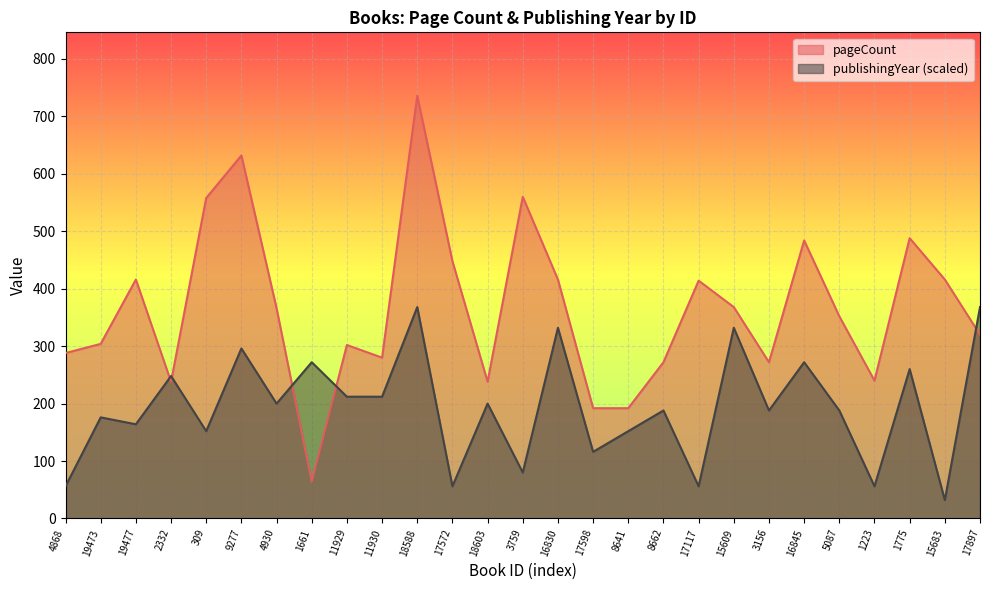

How many times do publishingYear and pageCount cross each other?

5